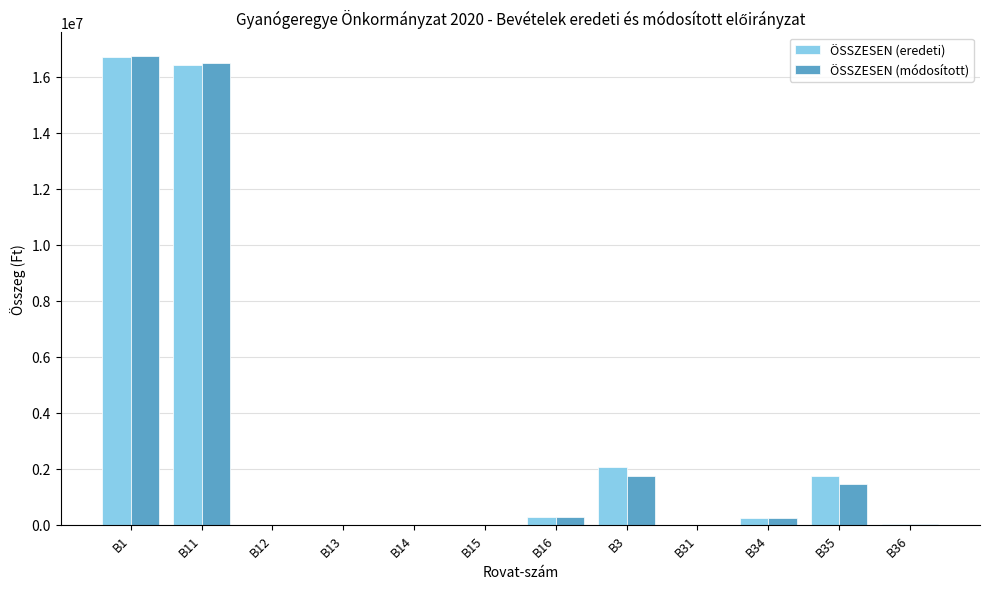

At which label is ÖSSZESEN (módosított) closest to 8378334?

B3